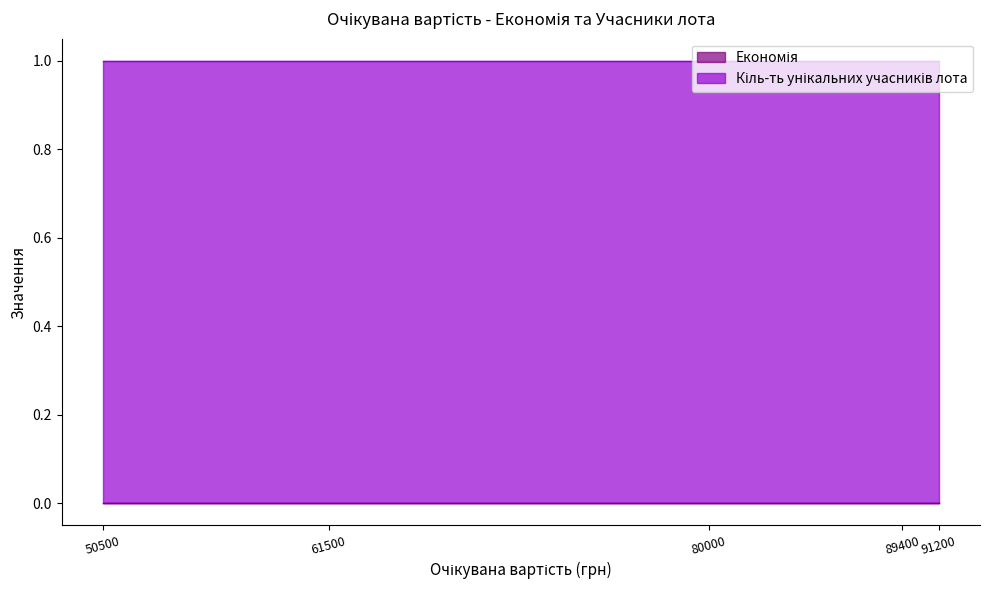

True or false: Кіль-ть унікальних учасників лота and Економія cross at least once.

False